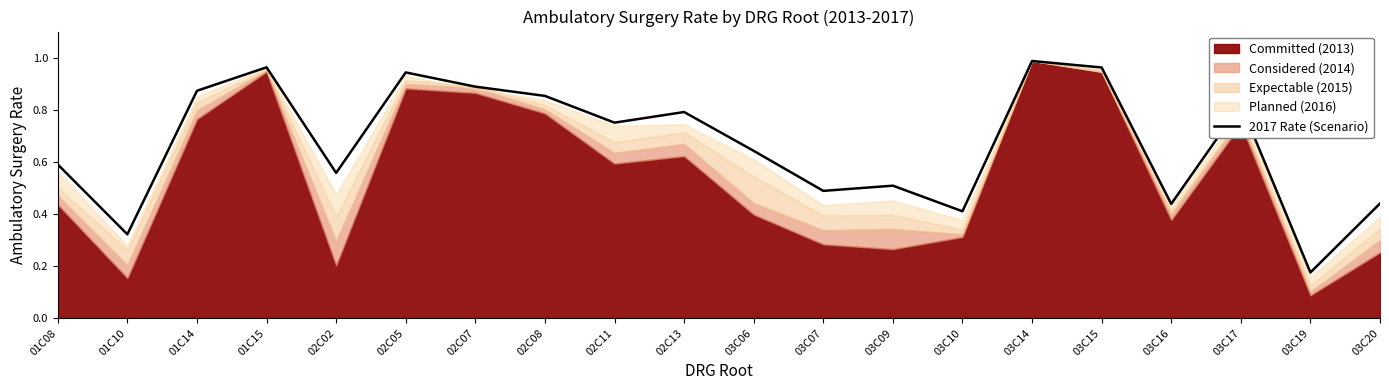

What is the label of the 4th point from the left?

01C15